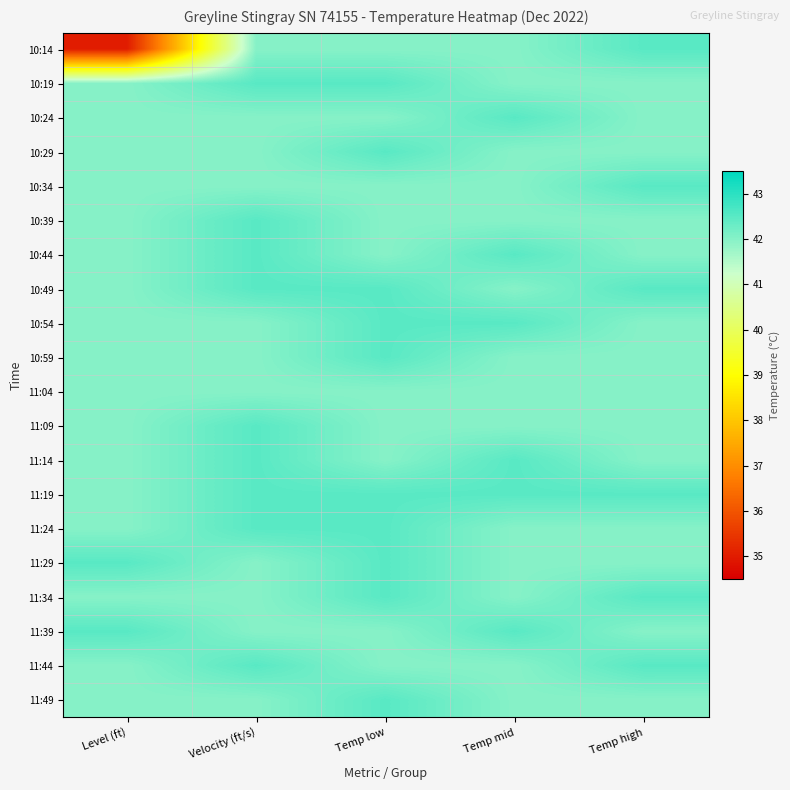

Which has a higher value, Velocity (ft/s) or Temp low?

Velocity (ft/s)